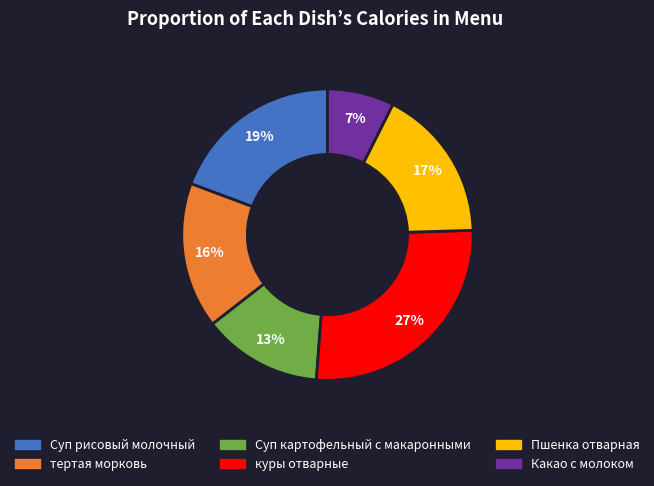

To the nearest percent, what portion does тертая морковь represent?

16%